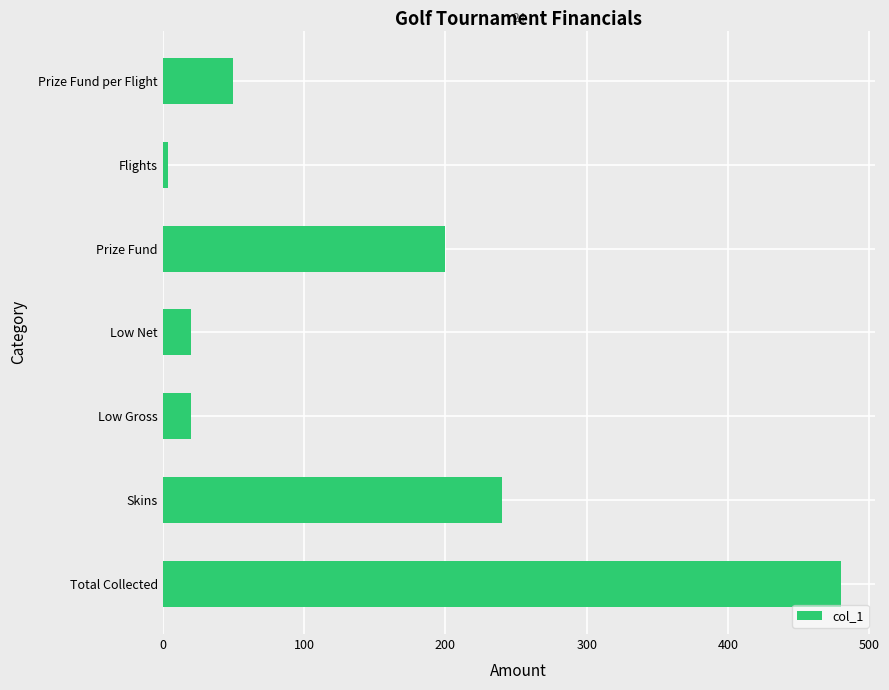

What is the sum of all values?

1014